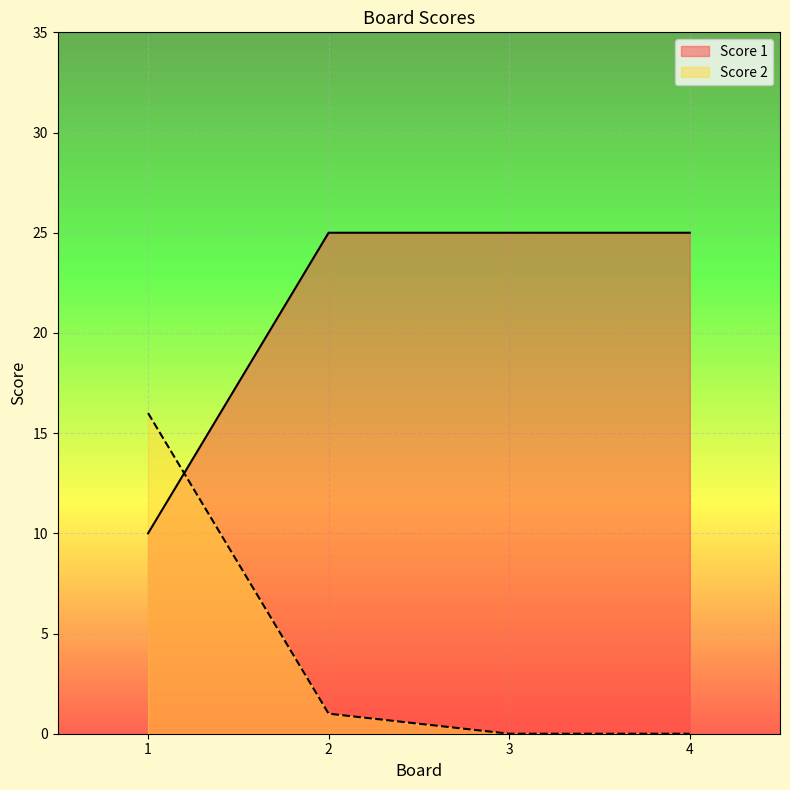

List the series in order of their peak value, lowest first.

Score 2, Score 1